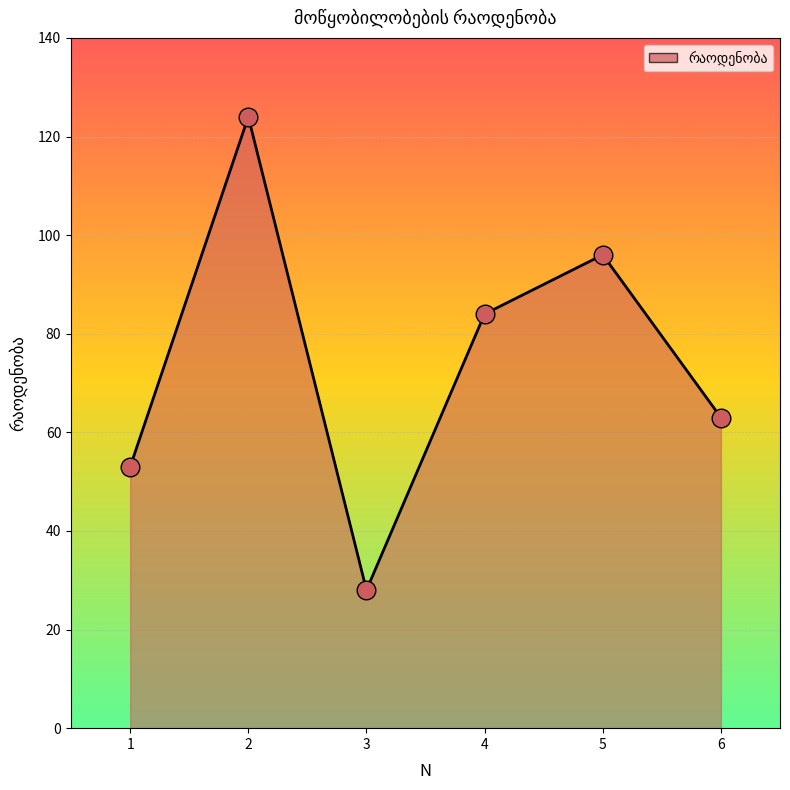

What is the change in value from 1 to 4?

+31